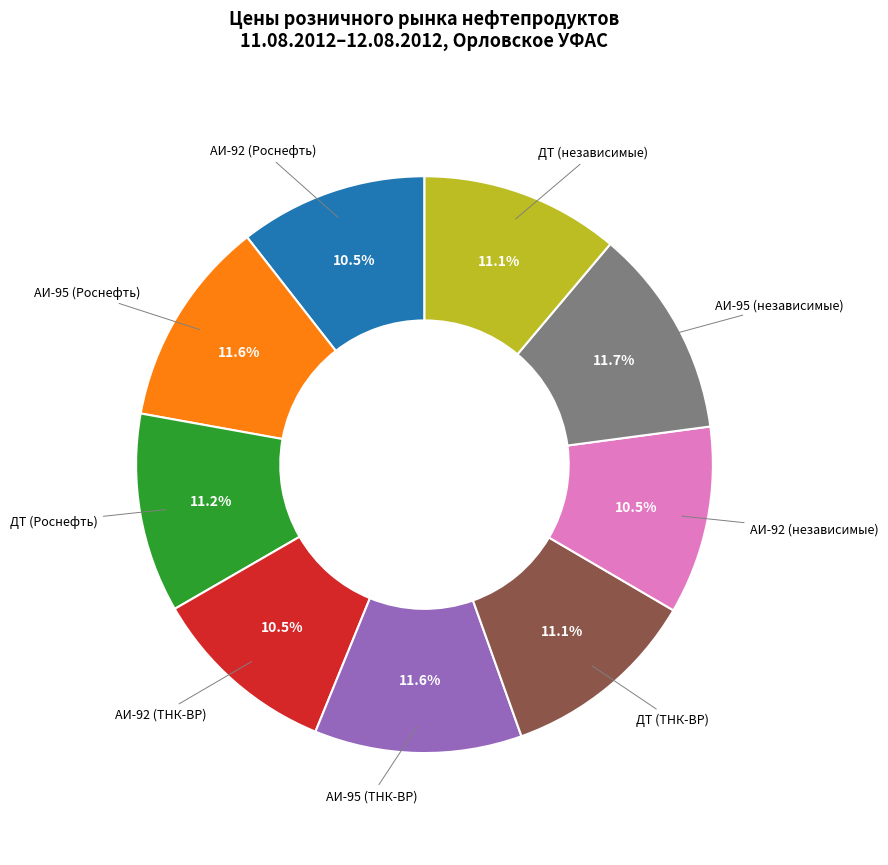

Count the number of slices in the pie.

9